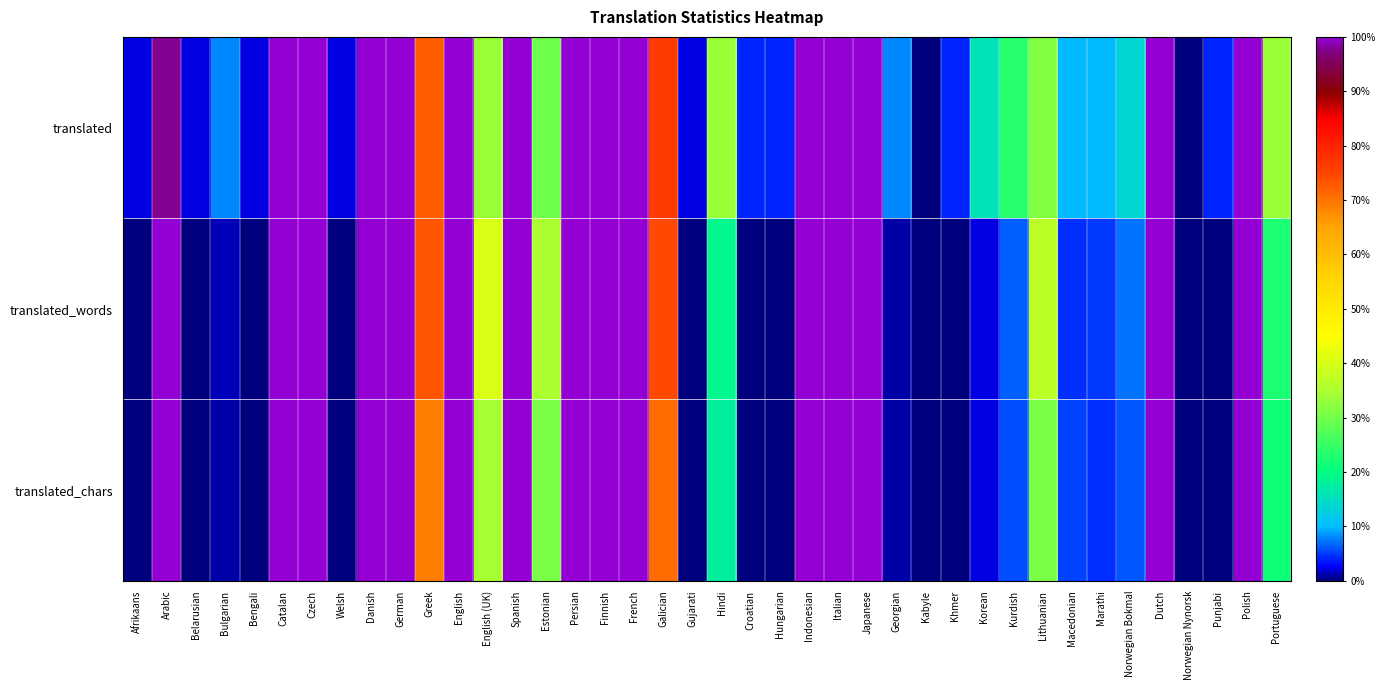

What is the difference between the highest and lowest values at Bulgarian?

0.1